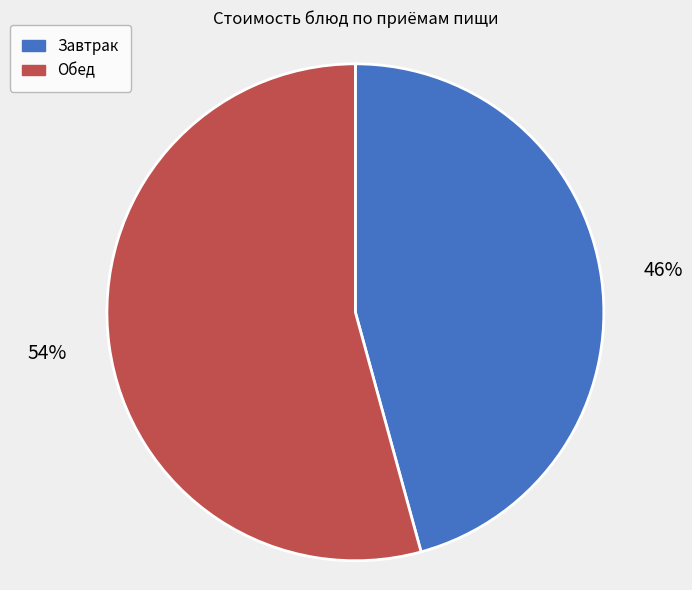

Which category has the biggest portion of the pie?

Обед